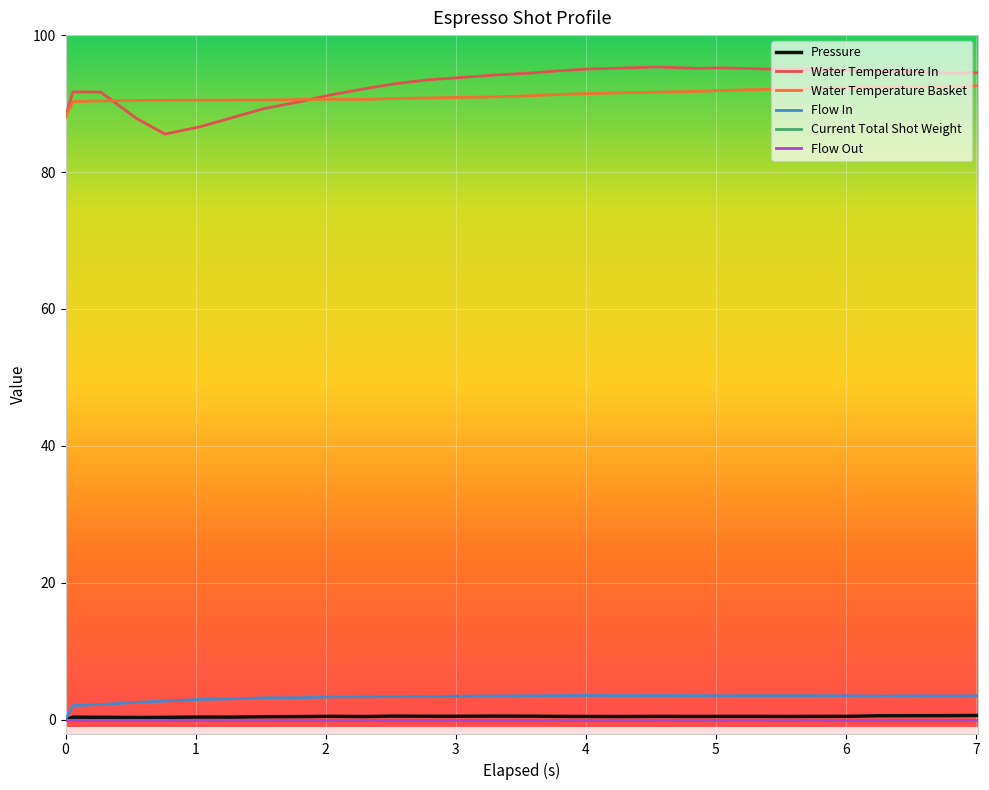

Does the chart have visible grid lines?

Yes